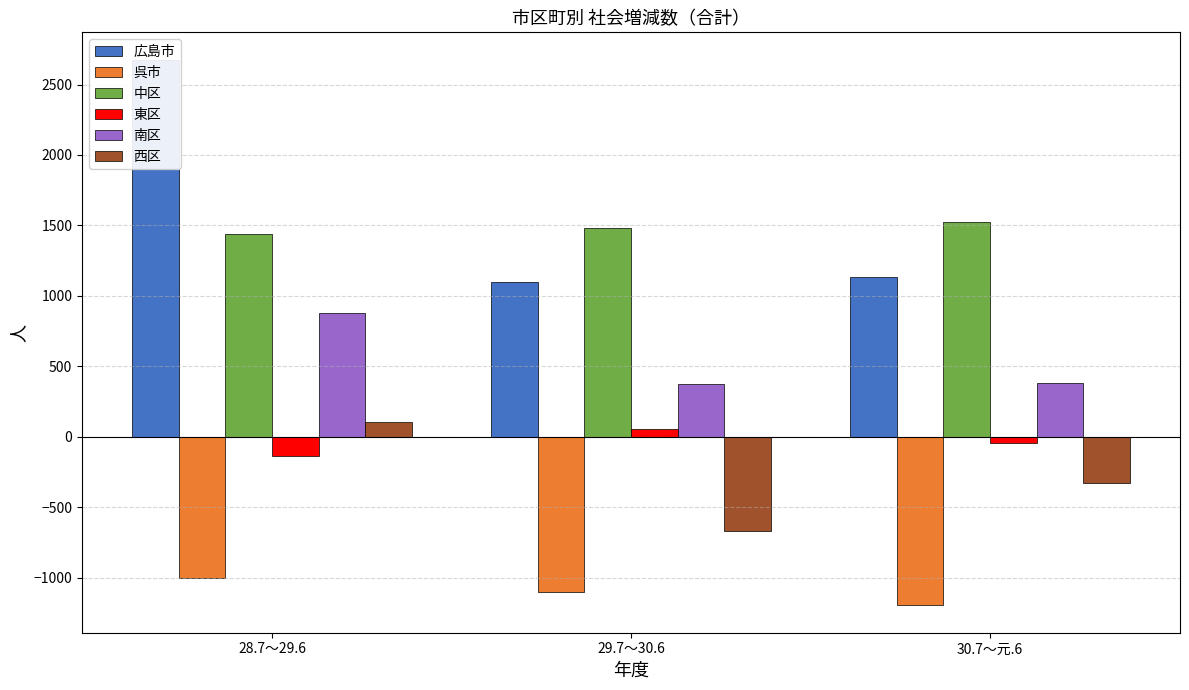

Which series has the largest range (max minus min)?

広島市